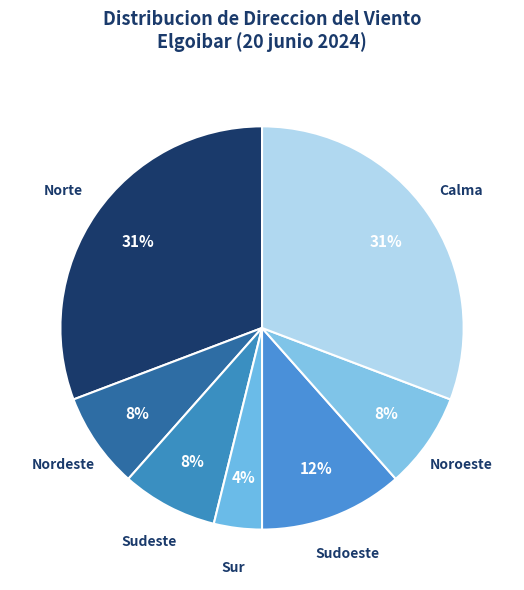

To the nearest percent, what is the difference between the Nordeste and Norte slice percentages?

23%